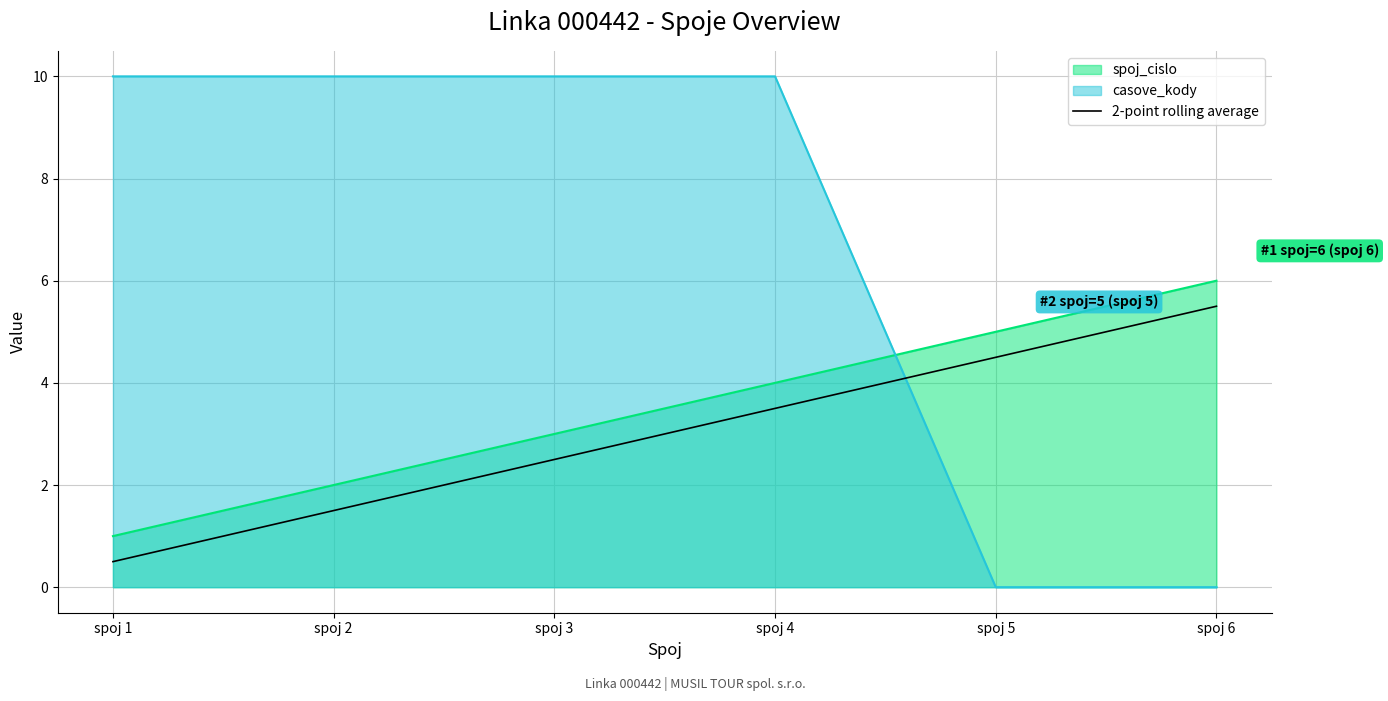

List the labels in order of value, smallest first.

spoj 1, spoj 2, spoj 3, spoj 4, spoj 5, spoj 6